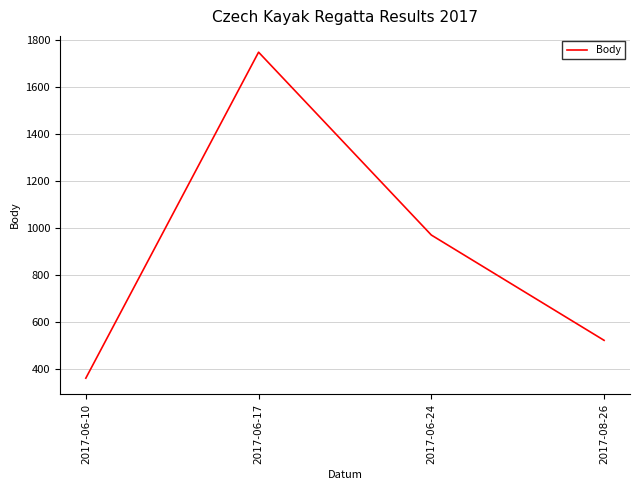

Where is the first local maximum?

2017-06-17